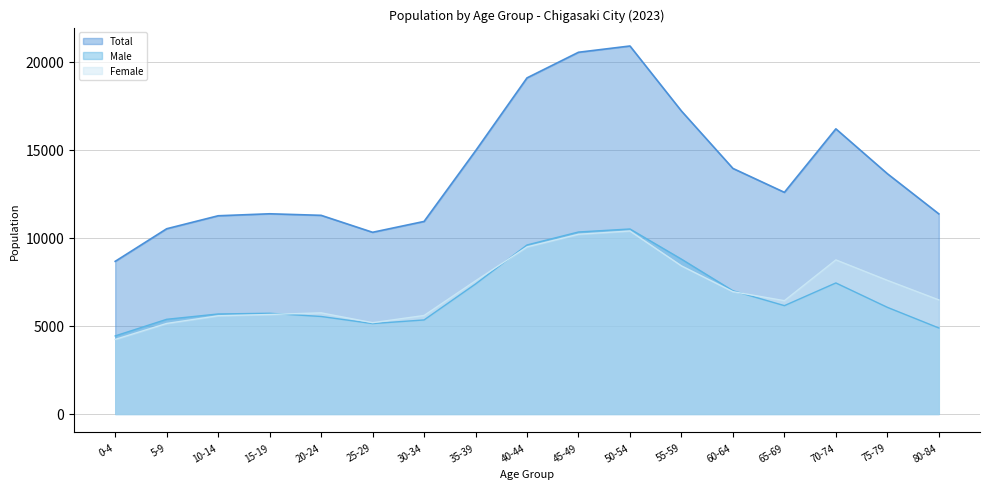

What is the average value of the Total series?

13808